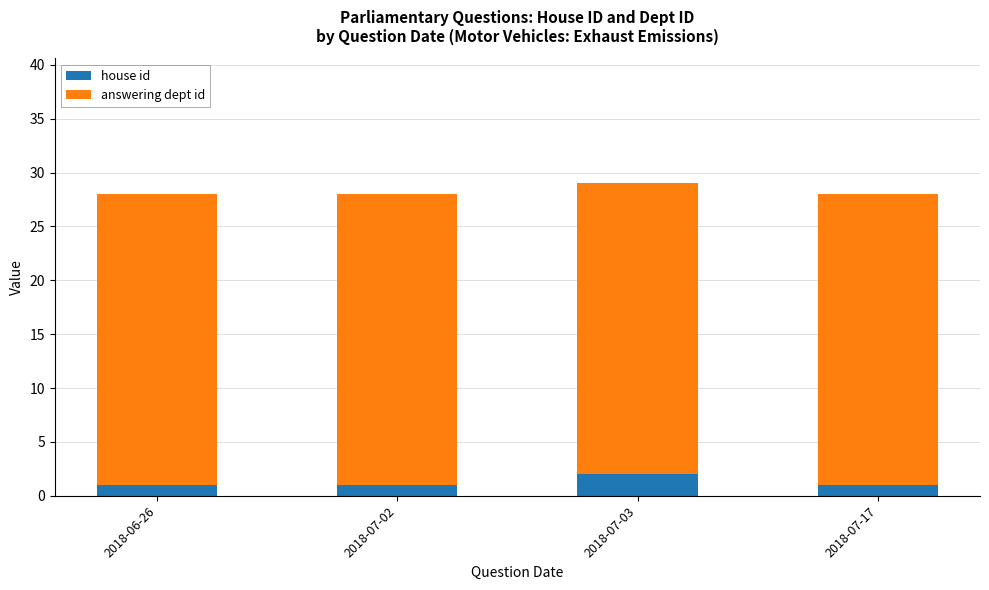

Reading right to left, transcribe the values for house id.

1	2	1	1